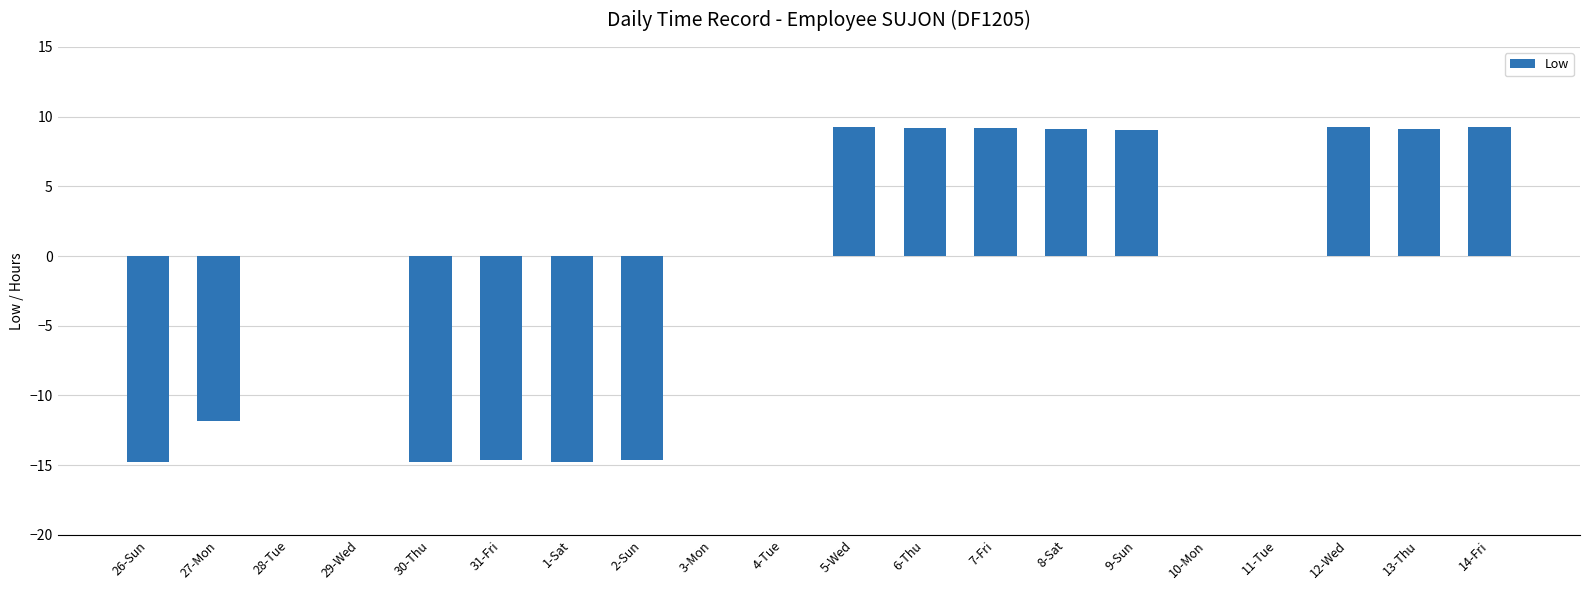

Between 6-Thu and 26-Sun, which is larger?

6-Thu